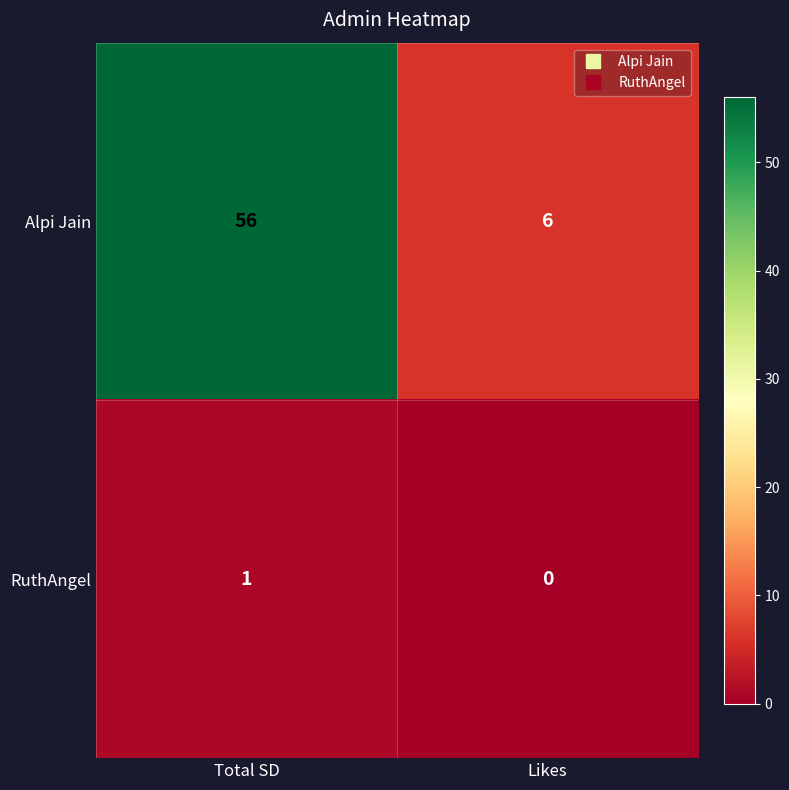

At which label is RuthAngel closest to 0?

Likes